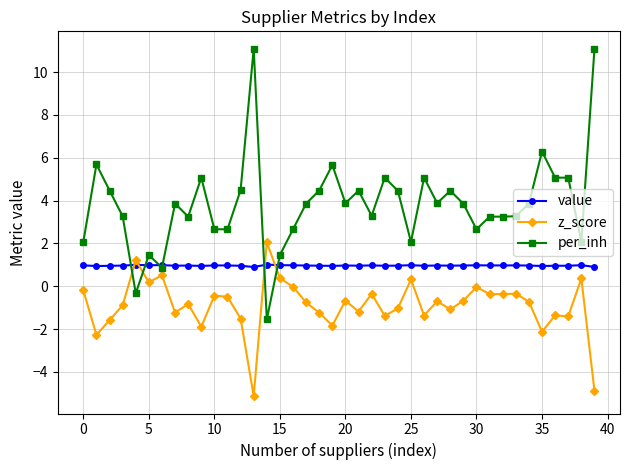

True or false: per_inh and z_score cross at least once.

True